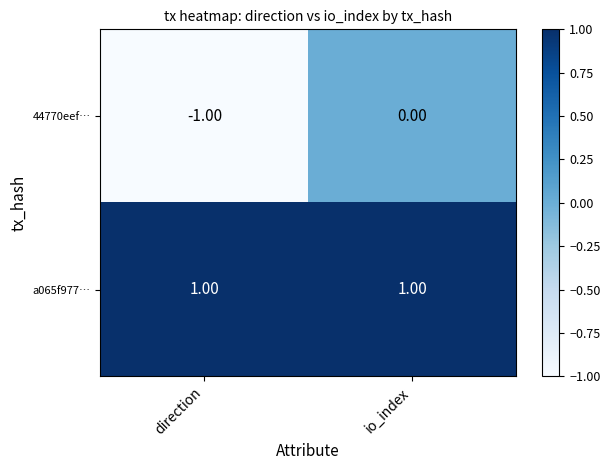

Between direction and io_index, which series saw the biggest shift?

44770eef…